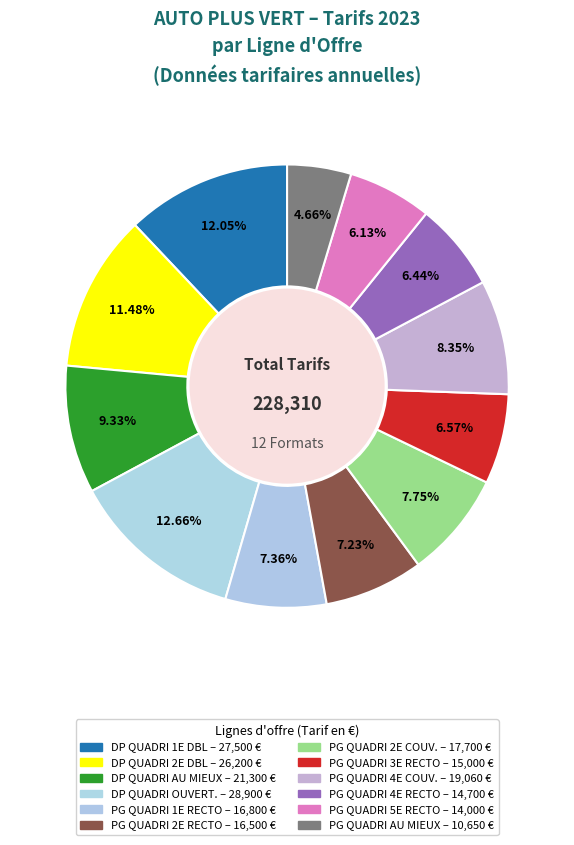

How many slices are in this pie chart?

12